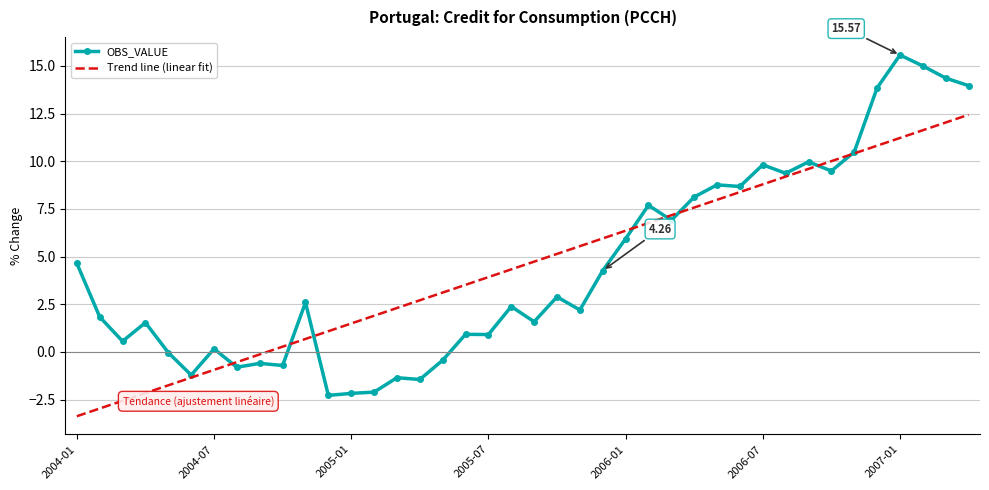

Which series has the largest range (max minus min)?

OBS_VALUE